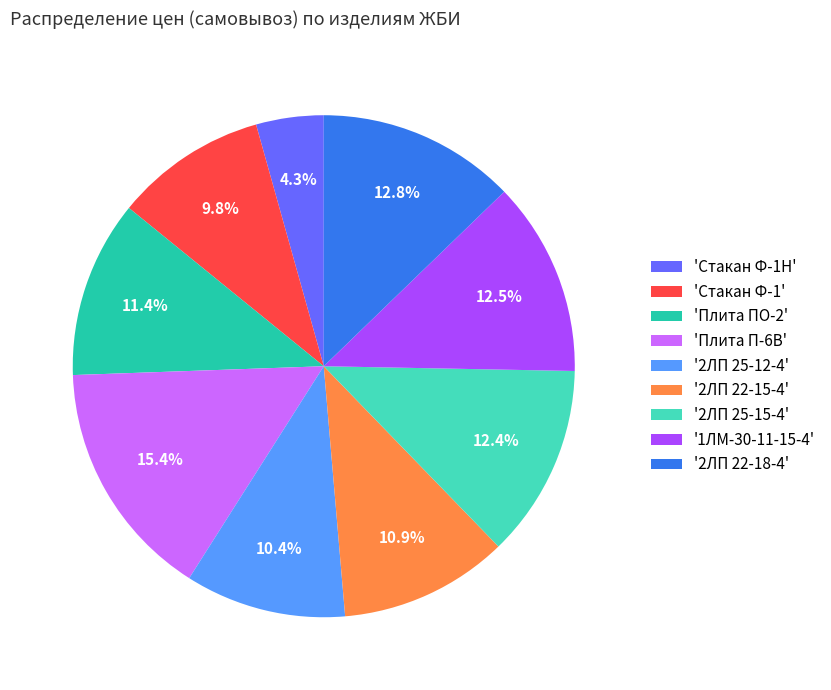

What percentage is NOT represented by '2ЛП 25-15-4'?

87.6%